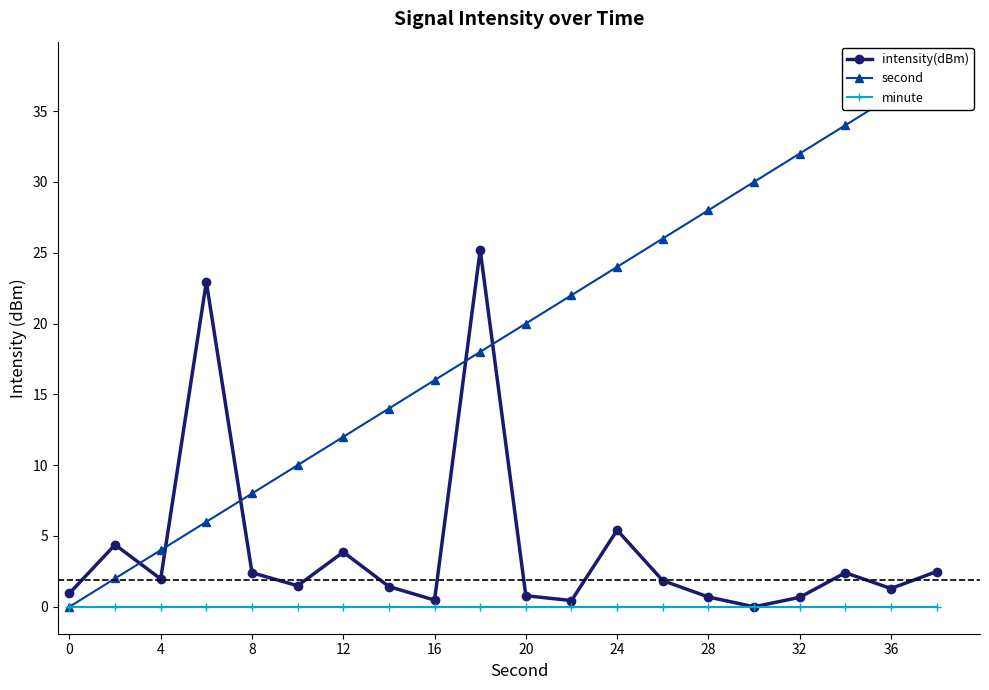

True or false: intensity(dBm) has more than 1 points higher than both neighbors.

True